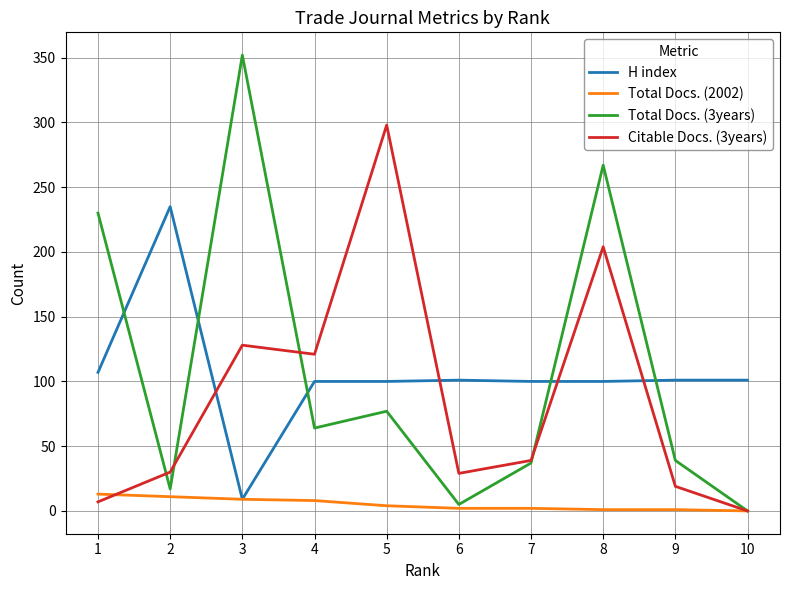

What is the difference between the Citable Docs. (3years) values at 3 and 9?

109